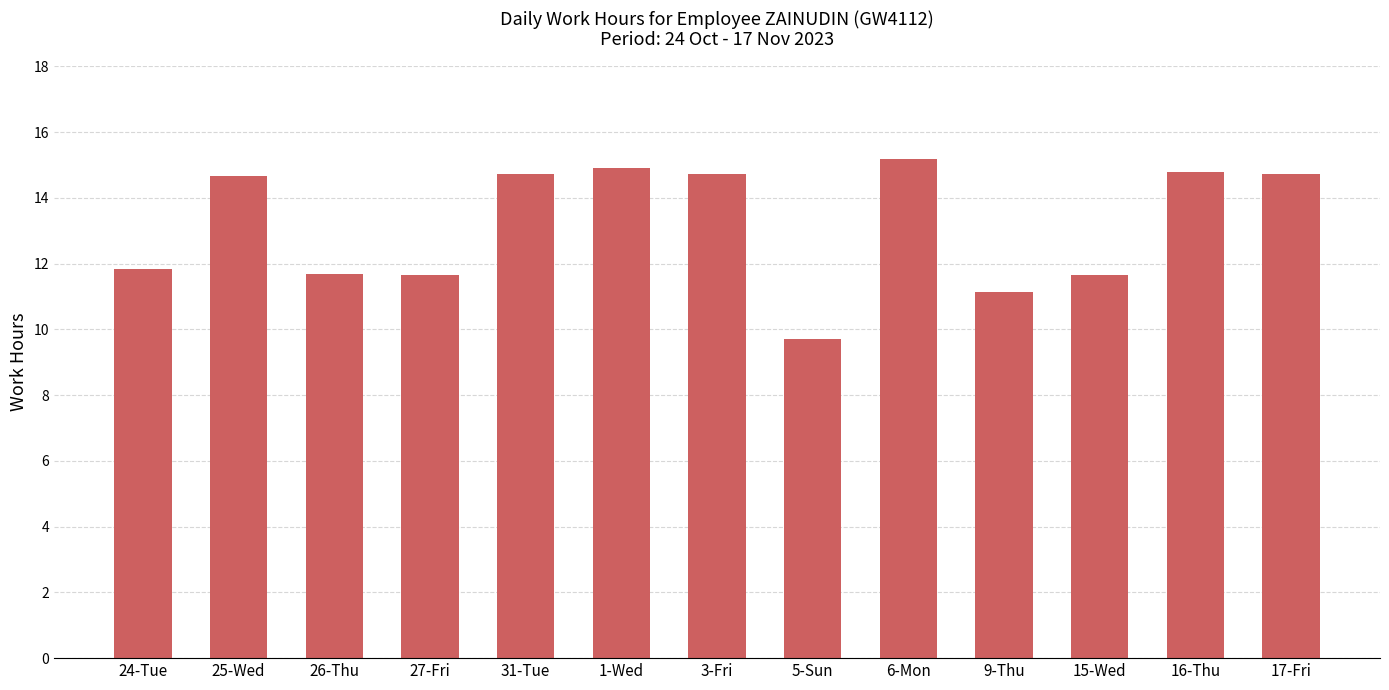

Is it true that the value at 3-Fri is 14.7?

True